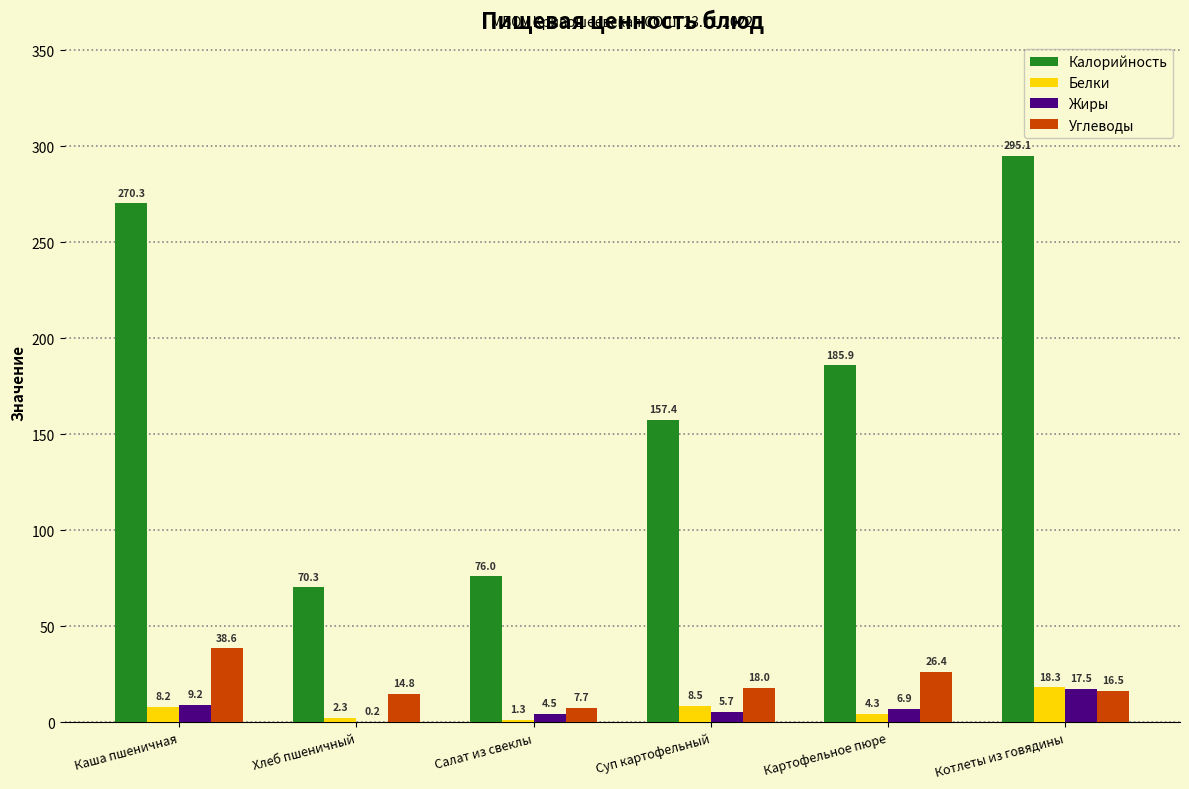

Which series changed the most between Каша пшеничная and Котлеты из говядины?

Калорийность